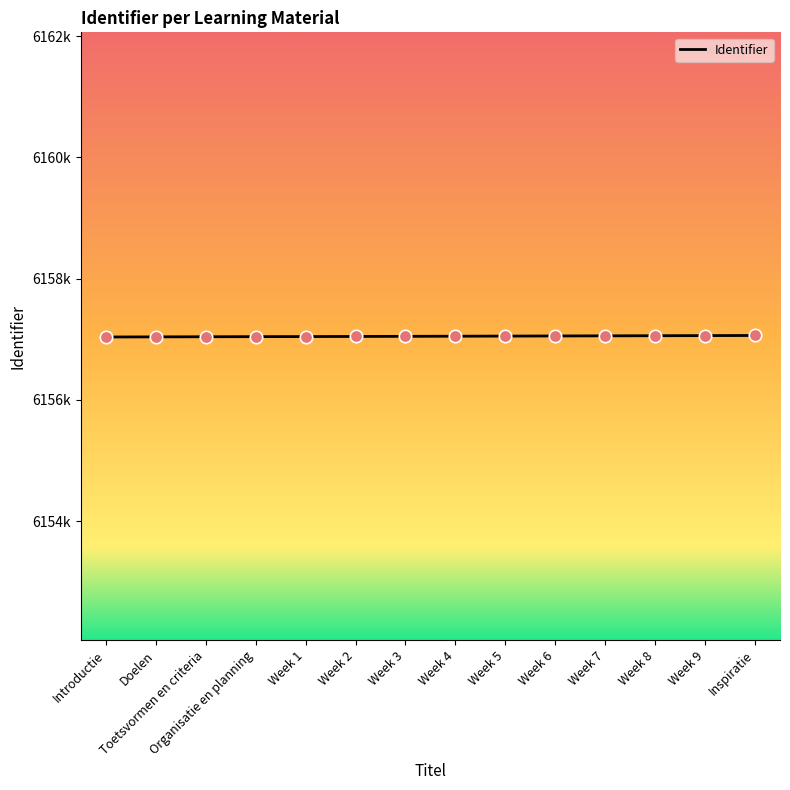

What is the change in value from Doelen to Week 4?

+11